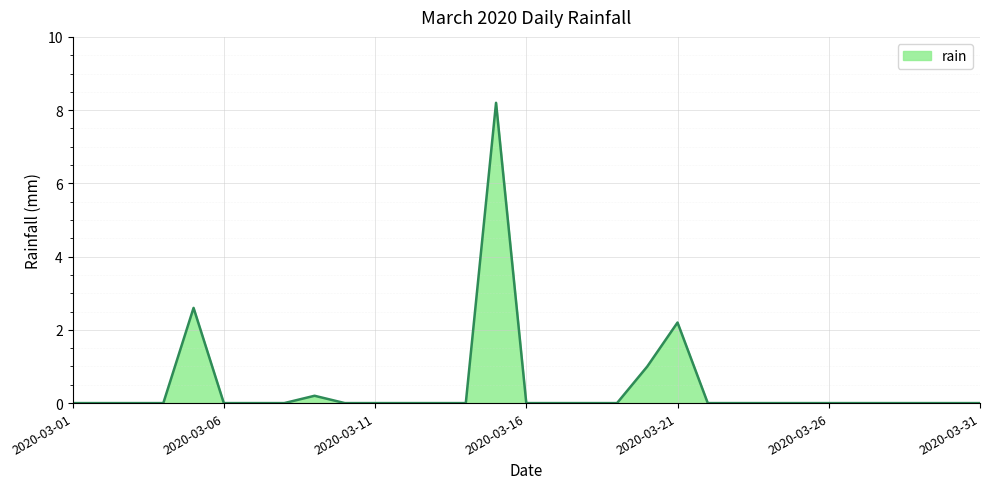

What is the greatest value displayed?

8.2